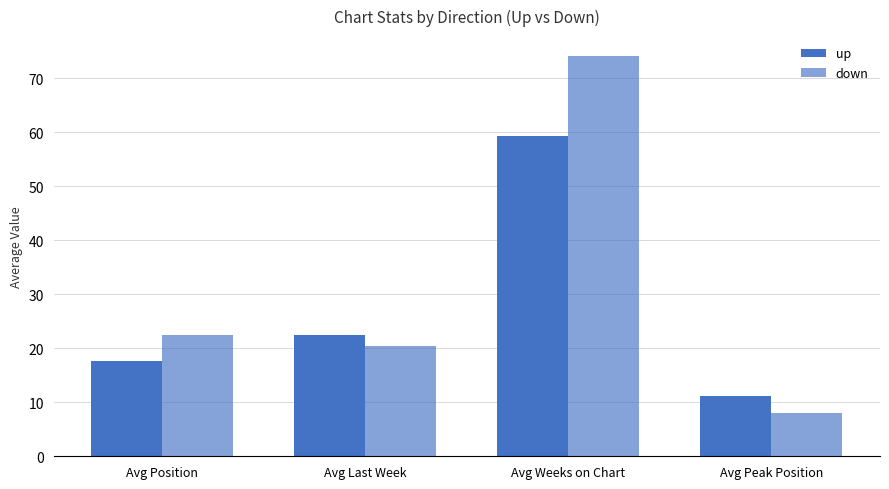

How many series are shown in this chart?

2